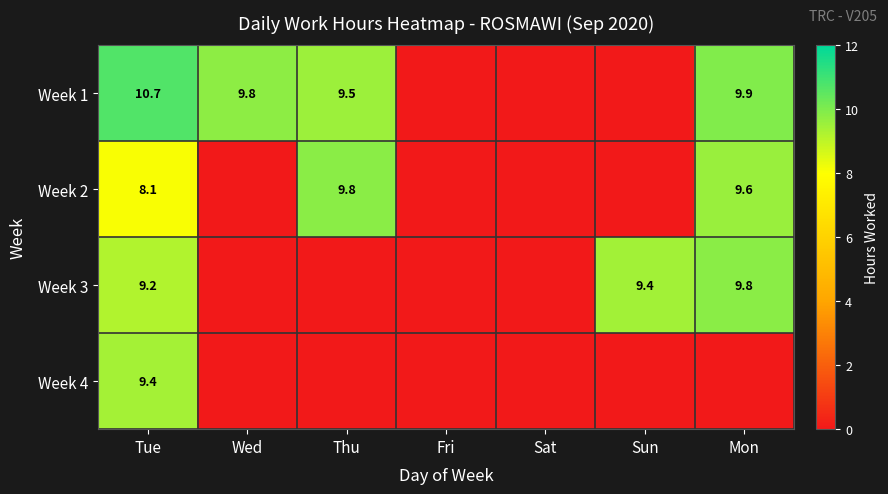

The value of Week 1 at Mon is 4.2. True or false?

False